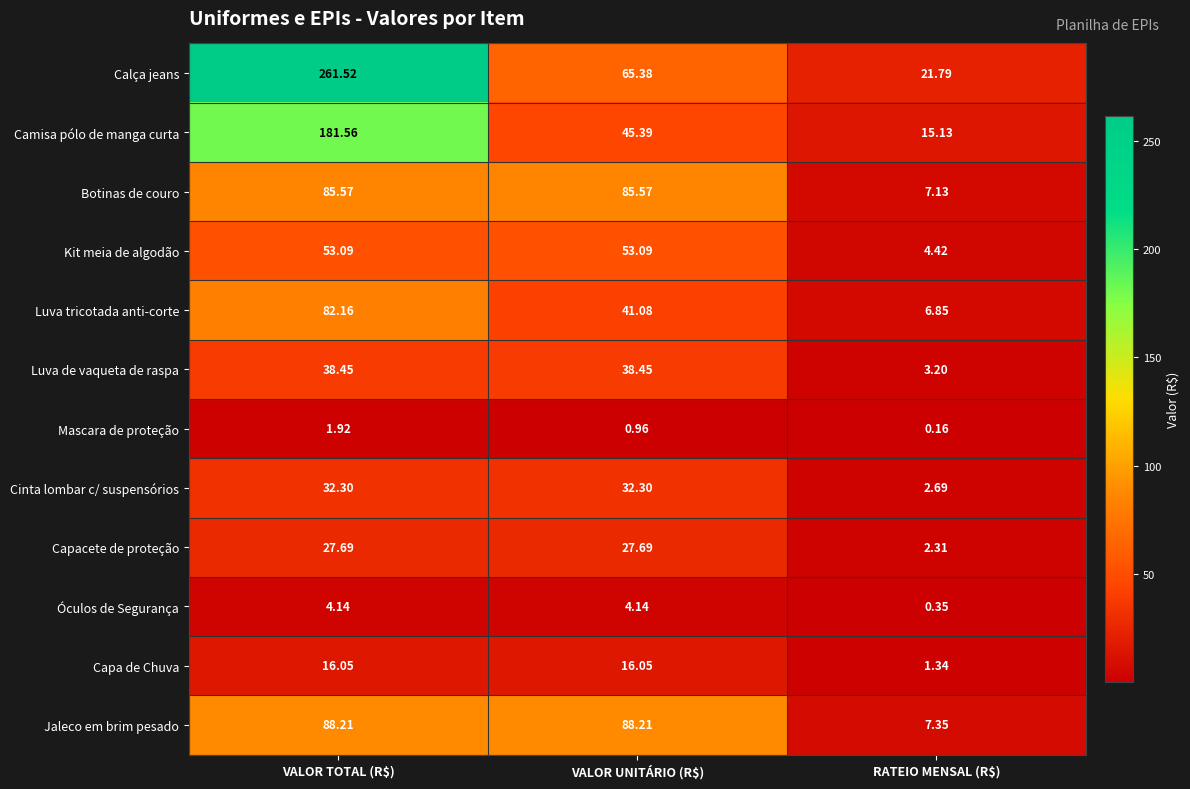

Which category has the lowest value across all series?

RATEIO MENSAL (R$)